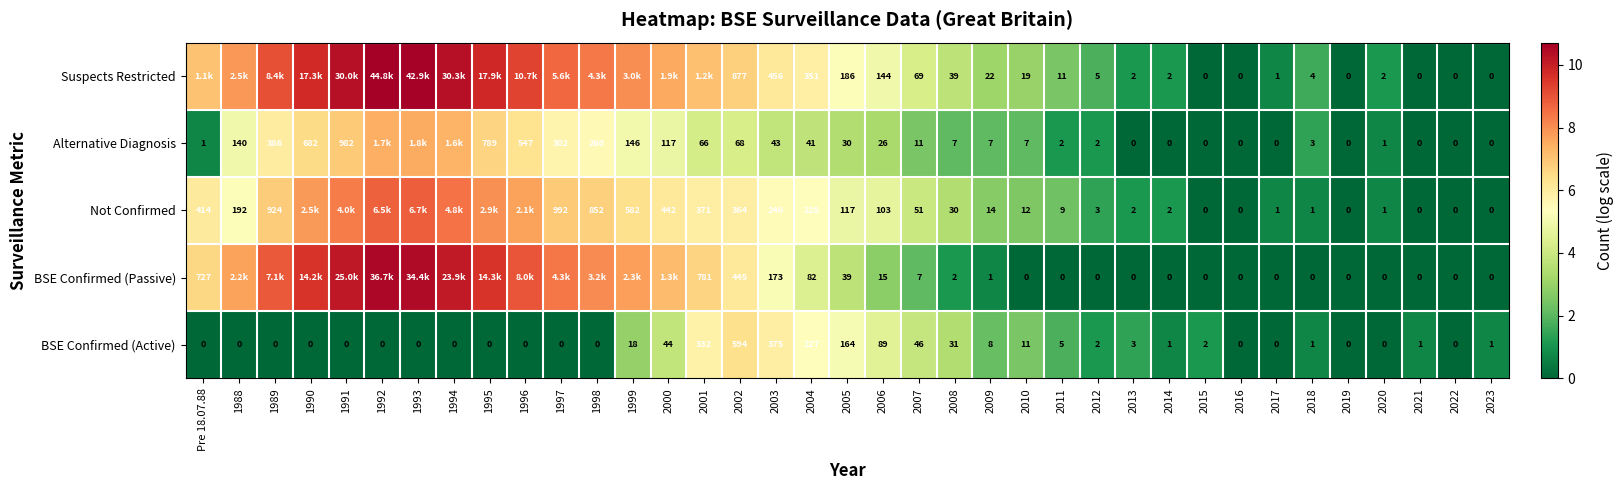

Which series has the largest total across all categories?

Suspects Restricted